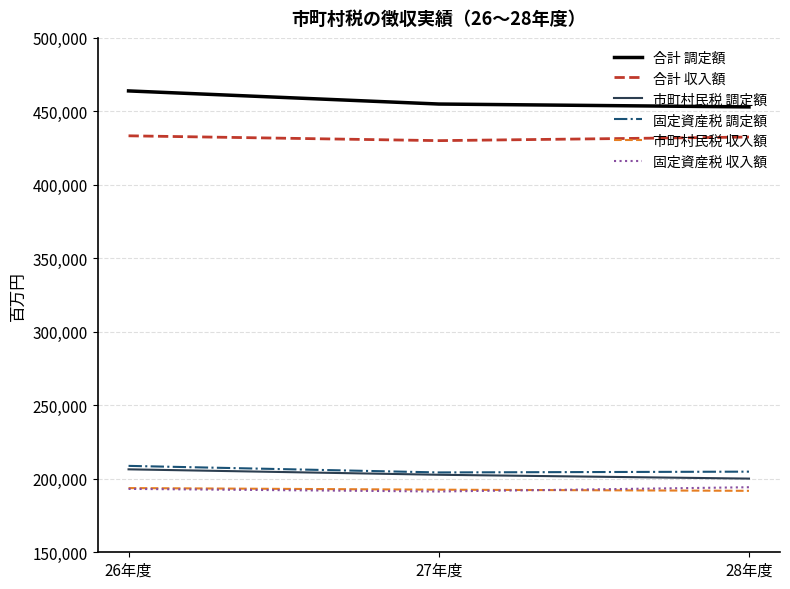

The 固定資産税 調定額 series shows 208786 at 26年度. True or false?

True